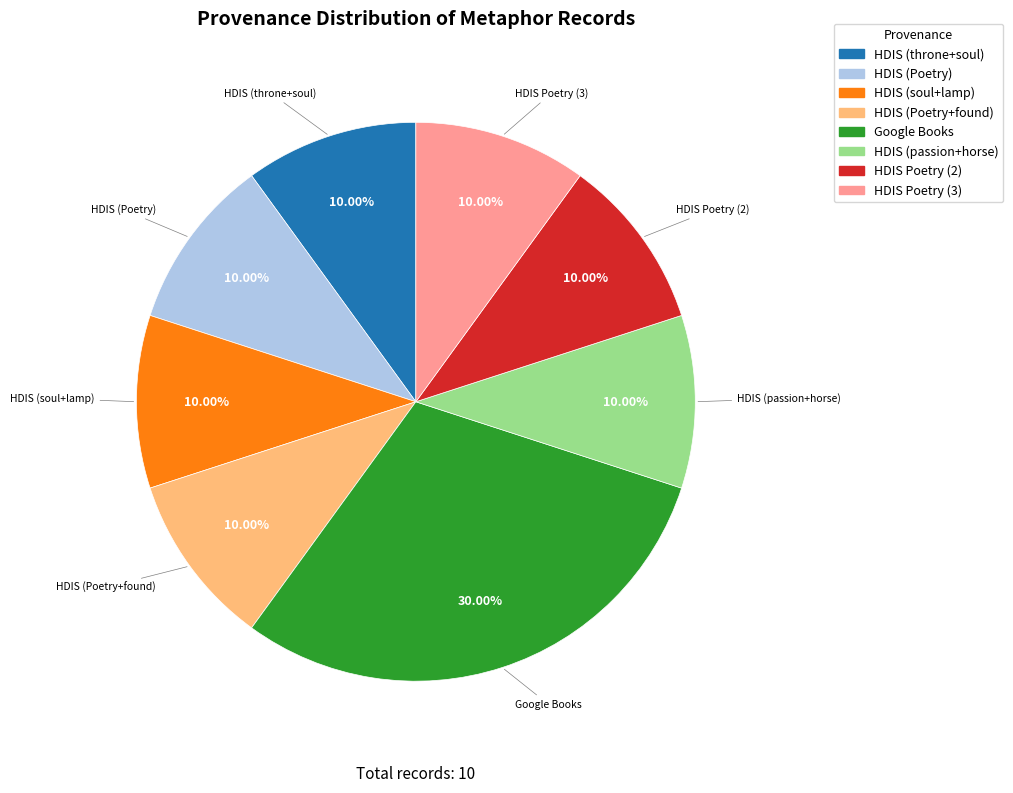

Does any single category account for the majority?

No